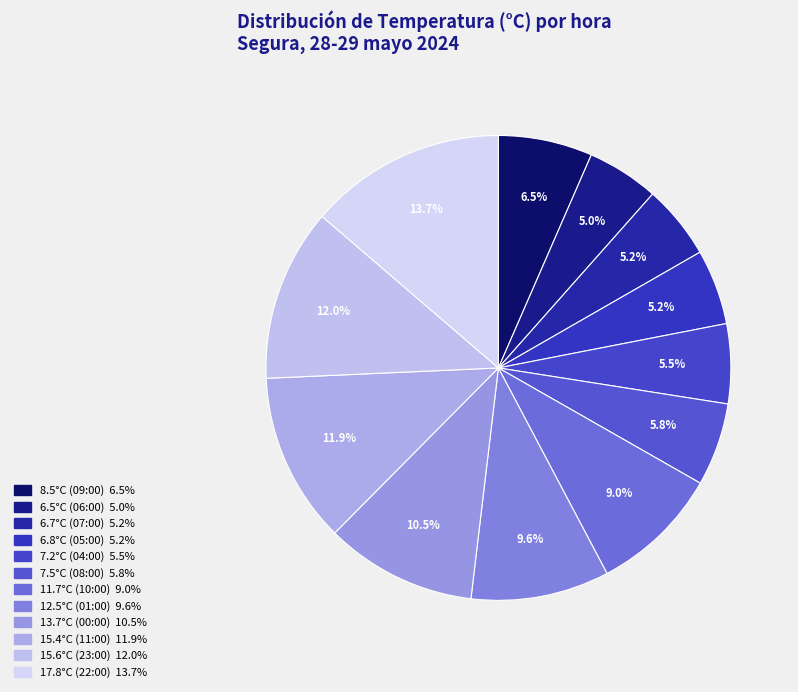

How many slices are in this pie chart?

12